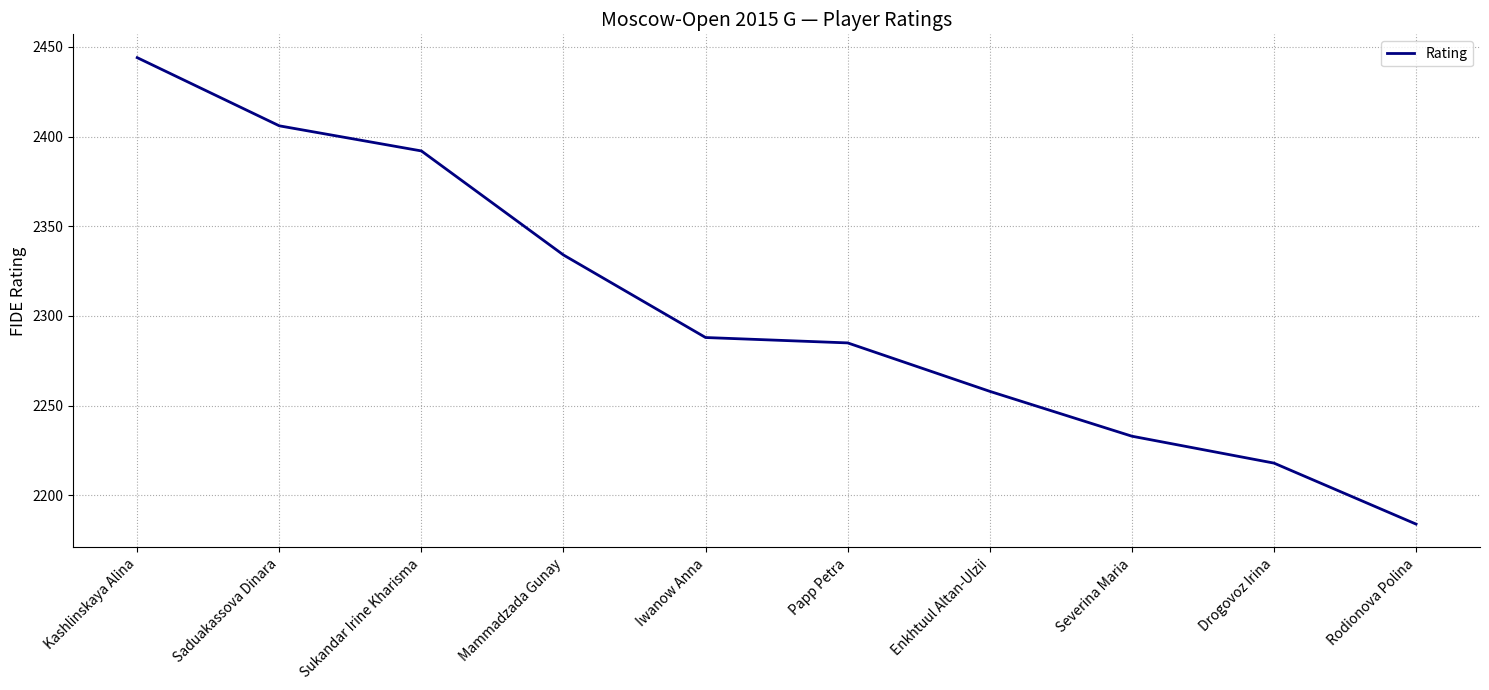

Which has a higher value, Mammadzada Gunay or Saduakassova Dinara?

Saduakassova Dinara